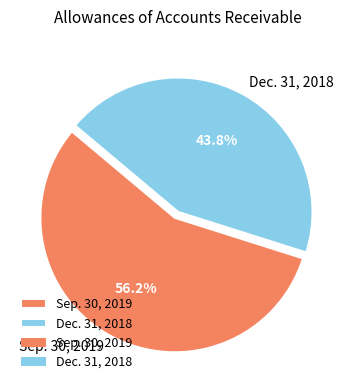

What is the smallest slice in the pie chart?

Dec. 31, 2018